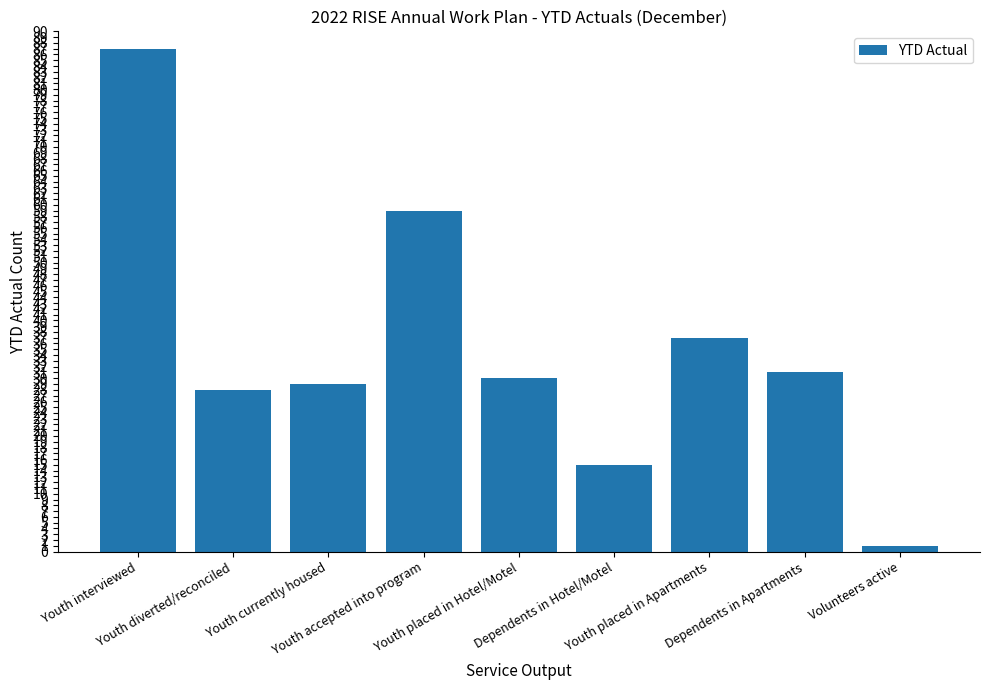

What is the value of the 6th bar from the left?

15